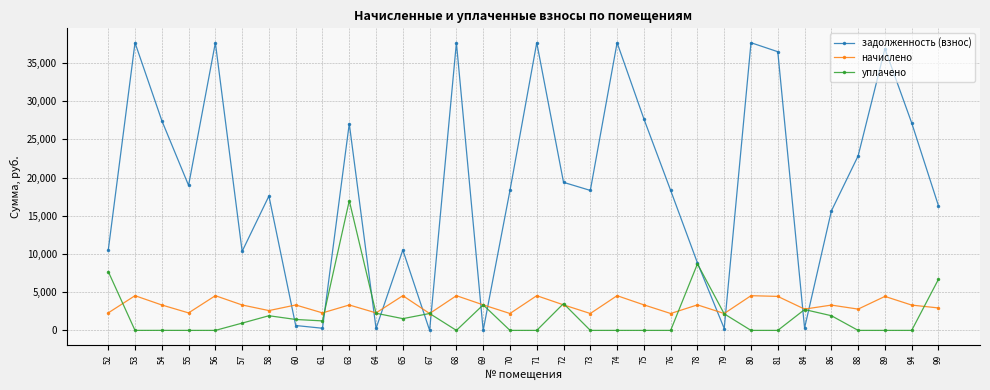

Which series has the widest spread of values?

задолженность (взнос)